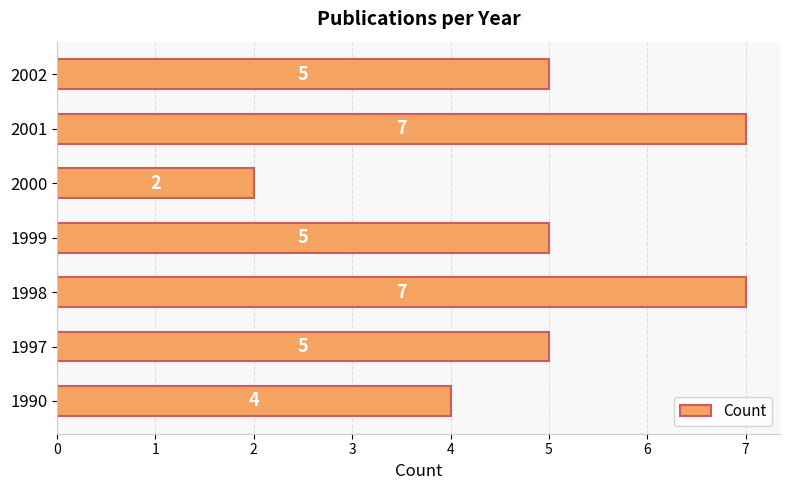

How many values are between 4 and 7?

6